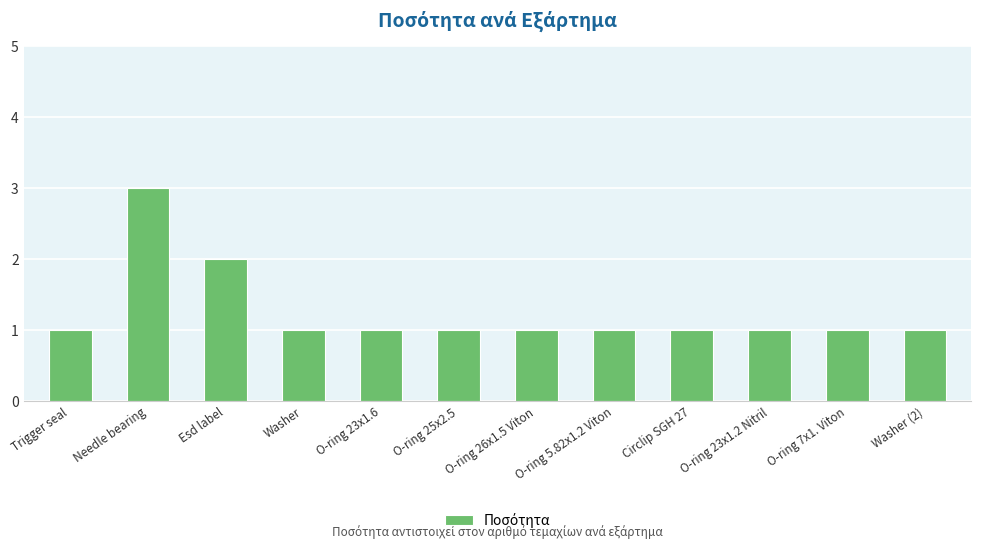

Approximately how many times larger is the value at O-ring 5.82x1.2 Viton compared to Esd label?

0.5